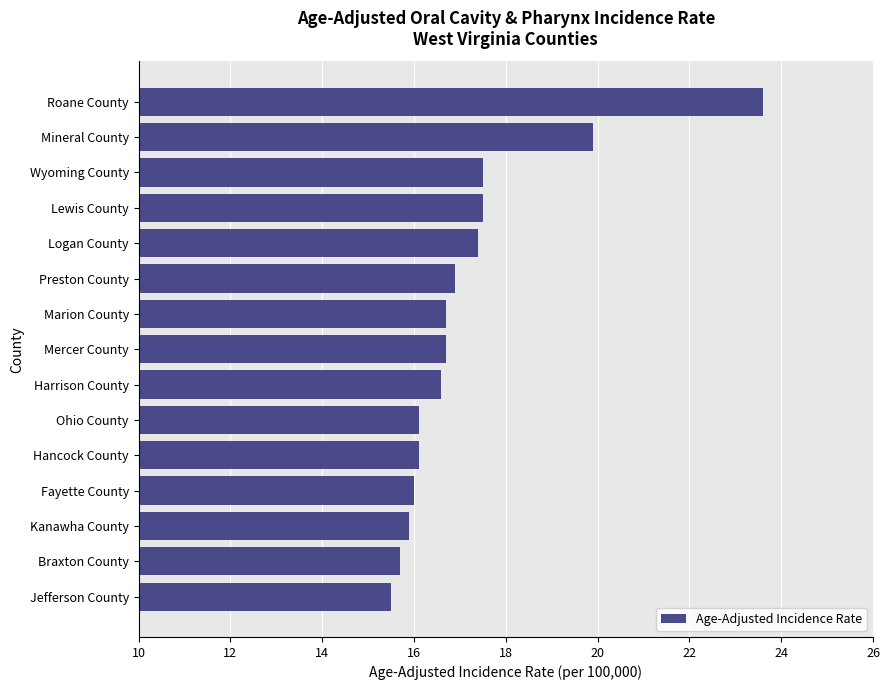

Approximately how many times larger is the value at Lewis County compared to Marion County?

1.0